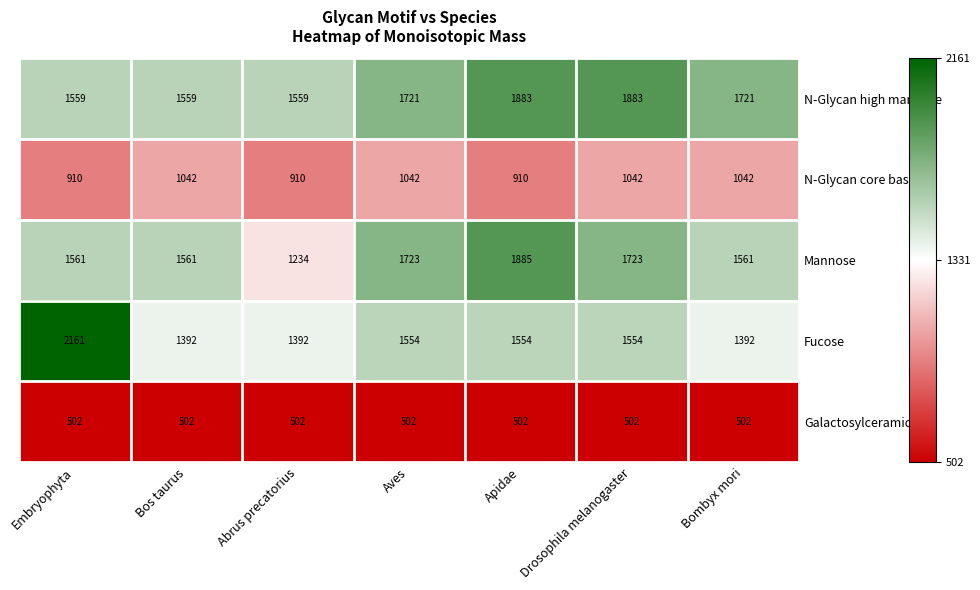

Which series has the widest spread of values?

Fucose